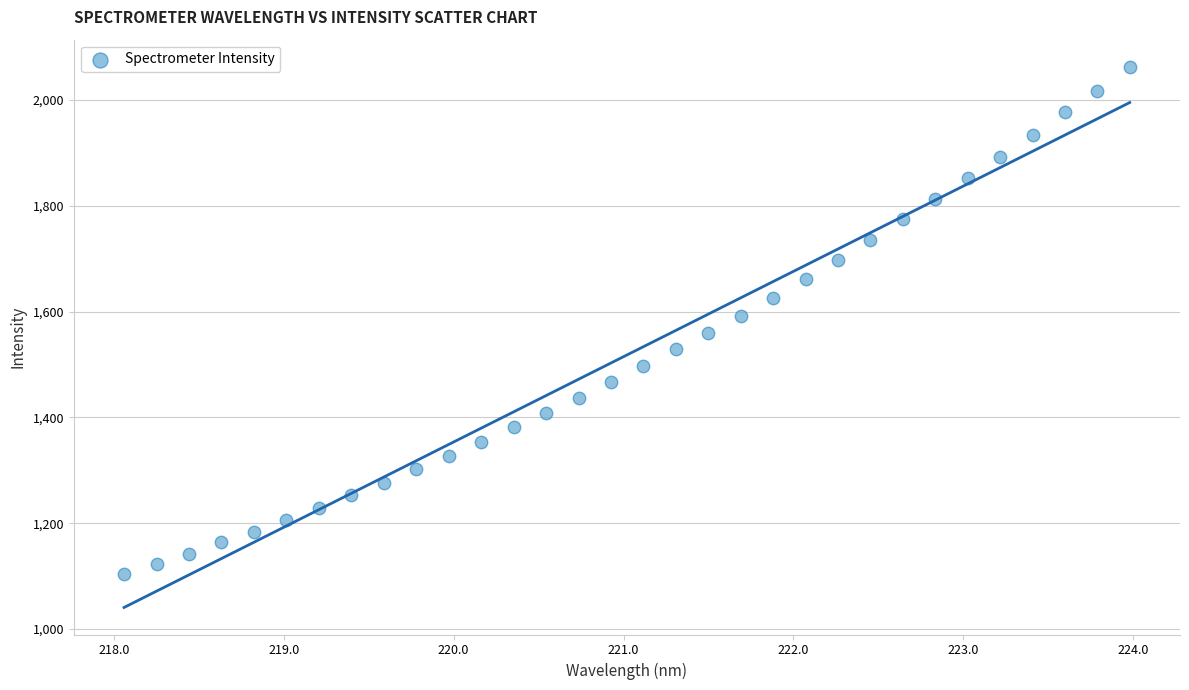

What is the range of Y values (max minus min)?

958.4